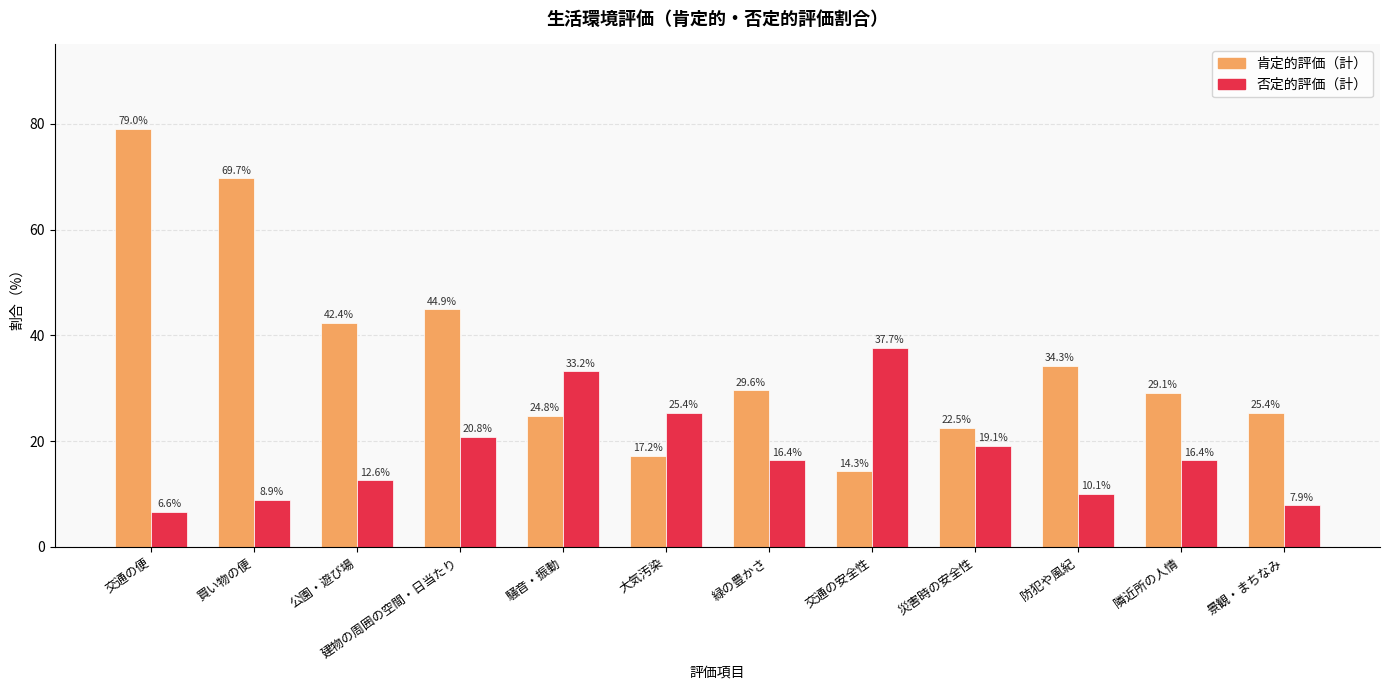

What is the difference between the highest and lowest values at 交通の安全性?

23.4